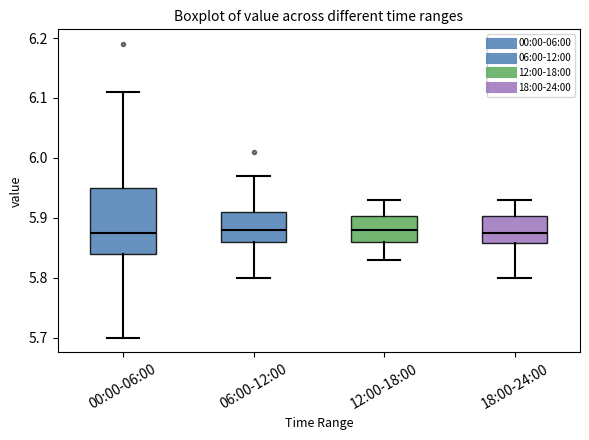

Reading left to right, read every box against the y-axis: the position of its median line, the range the box covers, and the ends of its whiskers. The values are not printed on the chart, so give them approximately, as read against the axis.

00:00-06:00: median 5.88, box 5.84 to 5.95, whiskers 5.70 to 6.11
06:00-12:00: median 5.88, box 5.86 to 5.91, whiskers 5.80 to 5.97
12:00-18:00: median 5.88, box 5.86 to 5.90, whiskers 5.83 to 5.93
18:00-24:00: median 5.88, box 5.86 to 5.90, whiskers 5.80 to 5.93